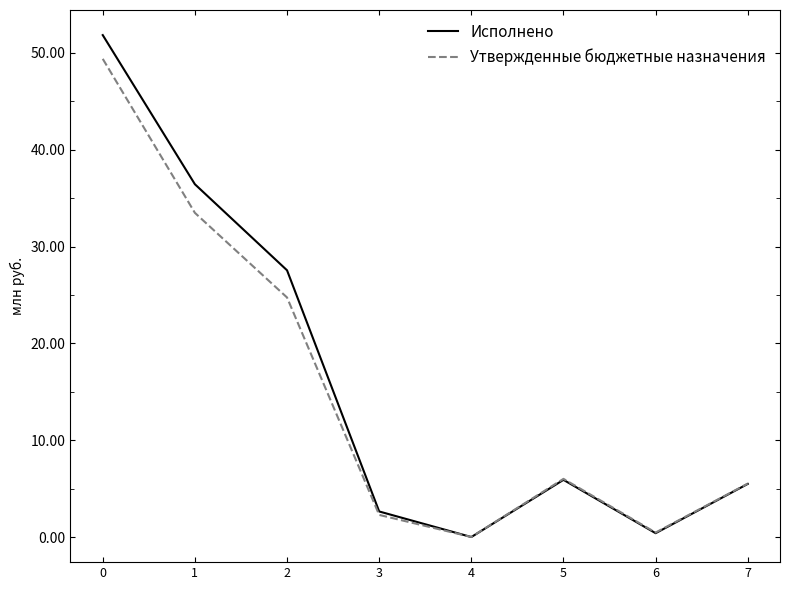

Which series has the largest range (max minus min)?

Исполнено